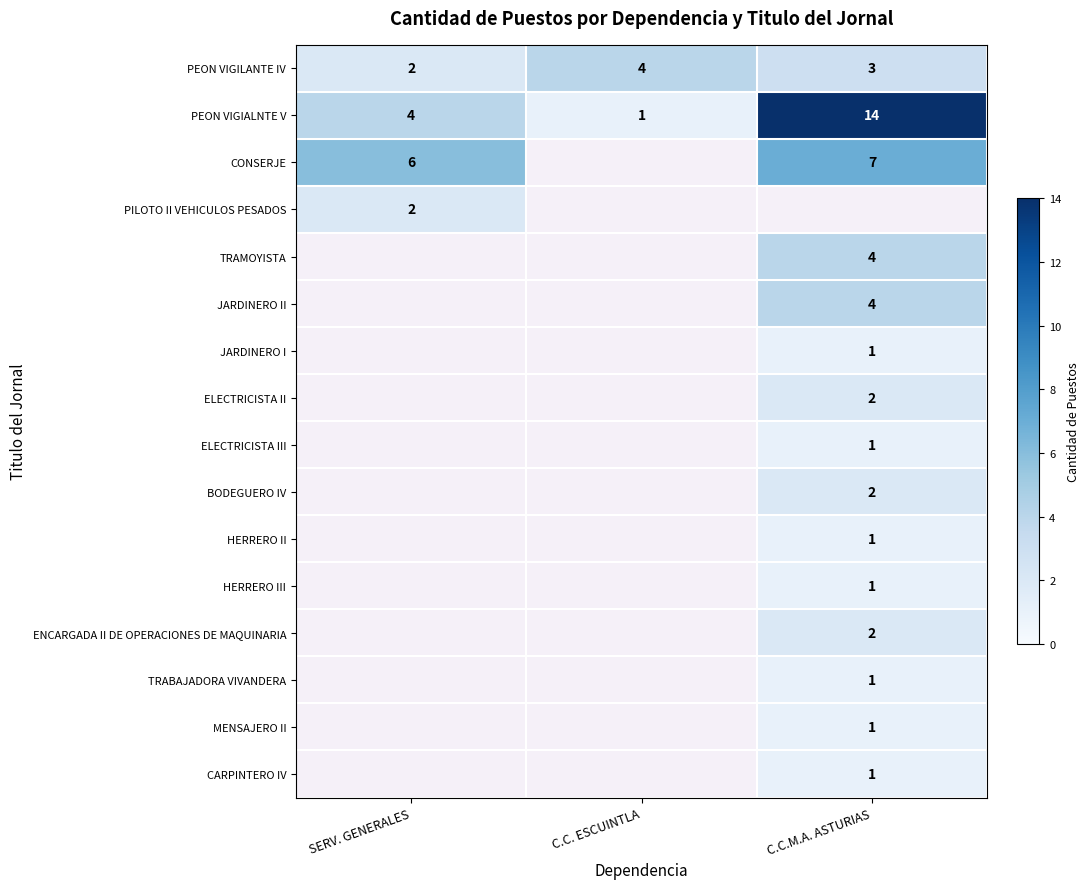

The HERRERO II series shows 1 at C.C.M.A. ASTURIAS. True or false?

True